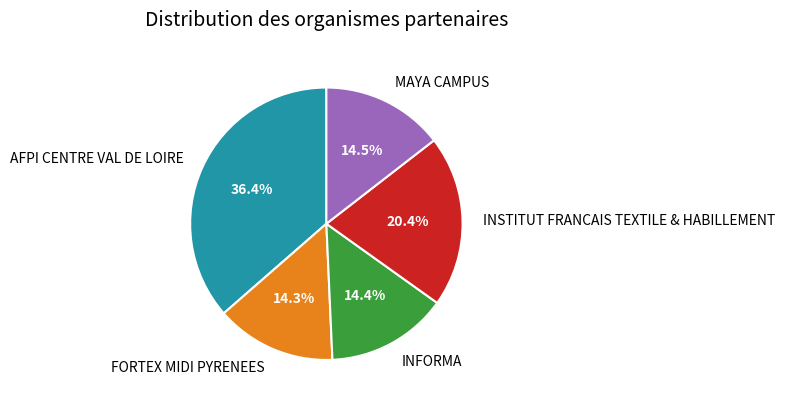

Between AFPI CENTRE VAL DE LOIRE and MAYA CAMPUS, which is larger?

AFPI CENTRE VAL DE LOIRE